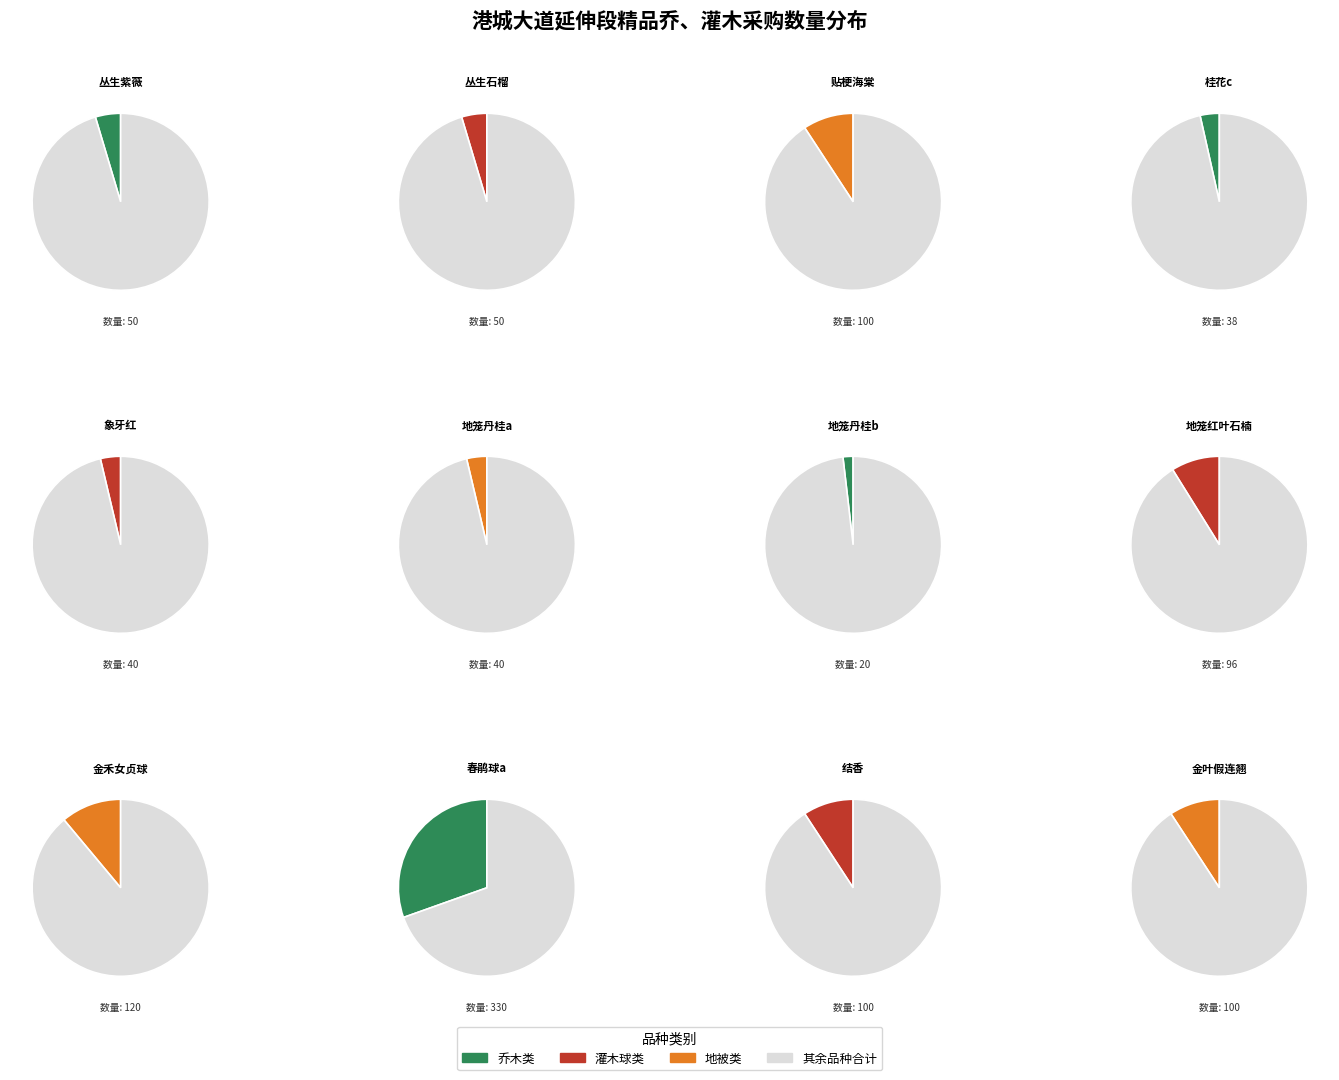

What percentage is the 地笼丹桂a slice, to the nearest percent?

4%